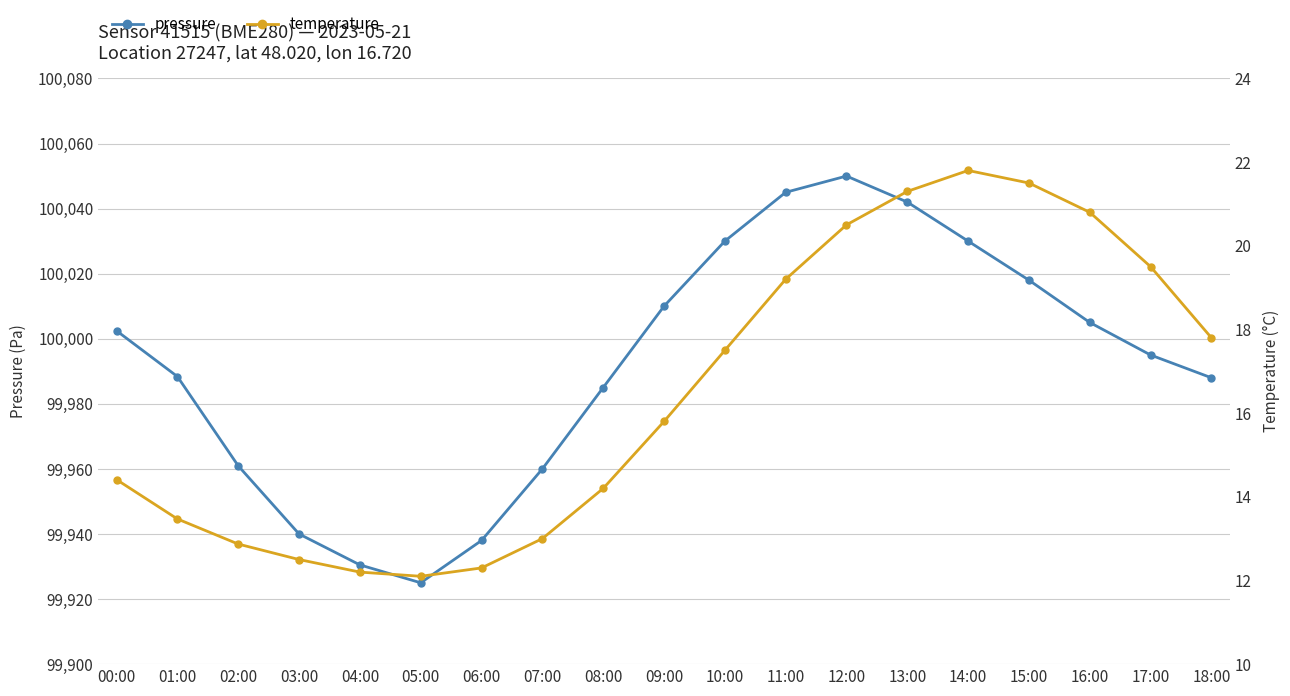

True or false: temperature and pressure intersect in this chart.

False